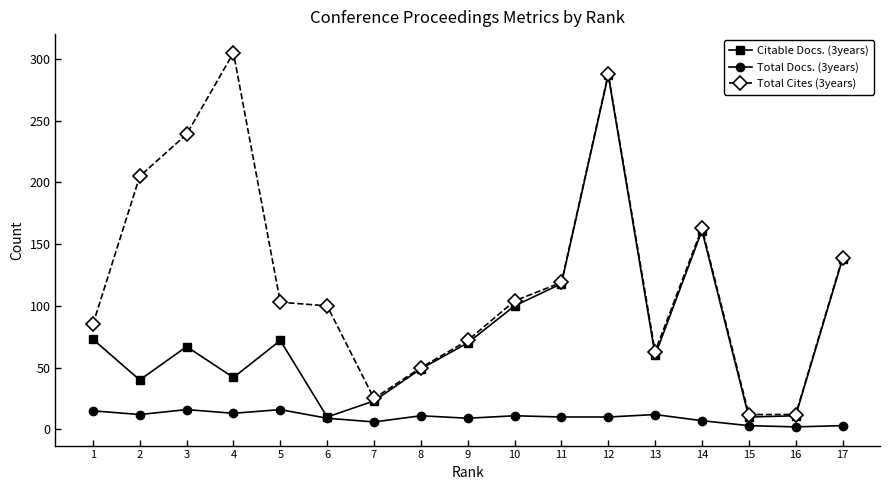

What is the sum of all Total Cites (3years) values?

2084